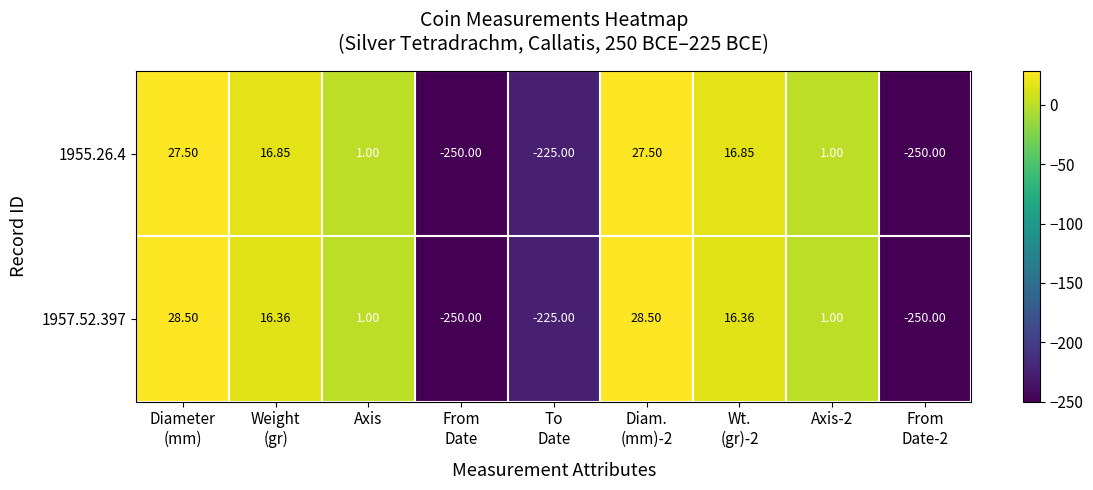

How many distinct data groups are displayed?

2